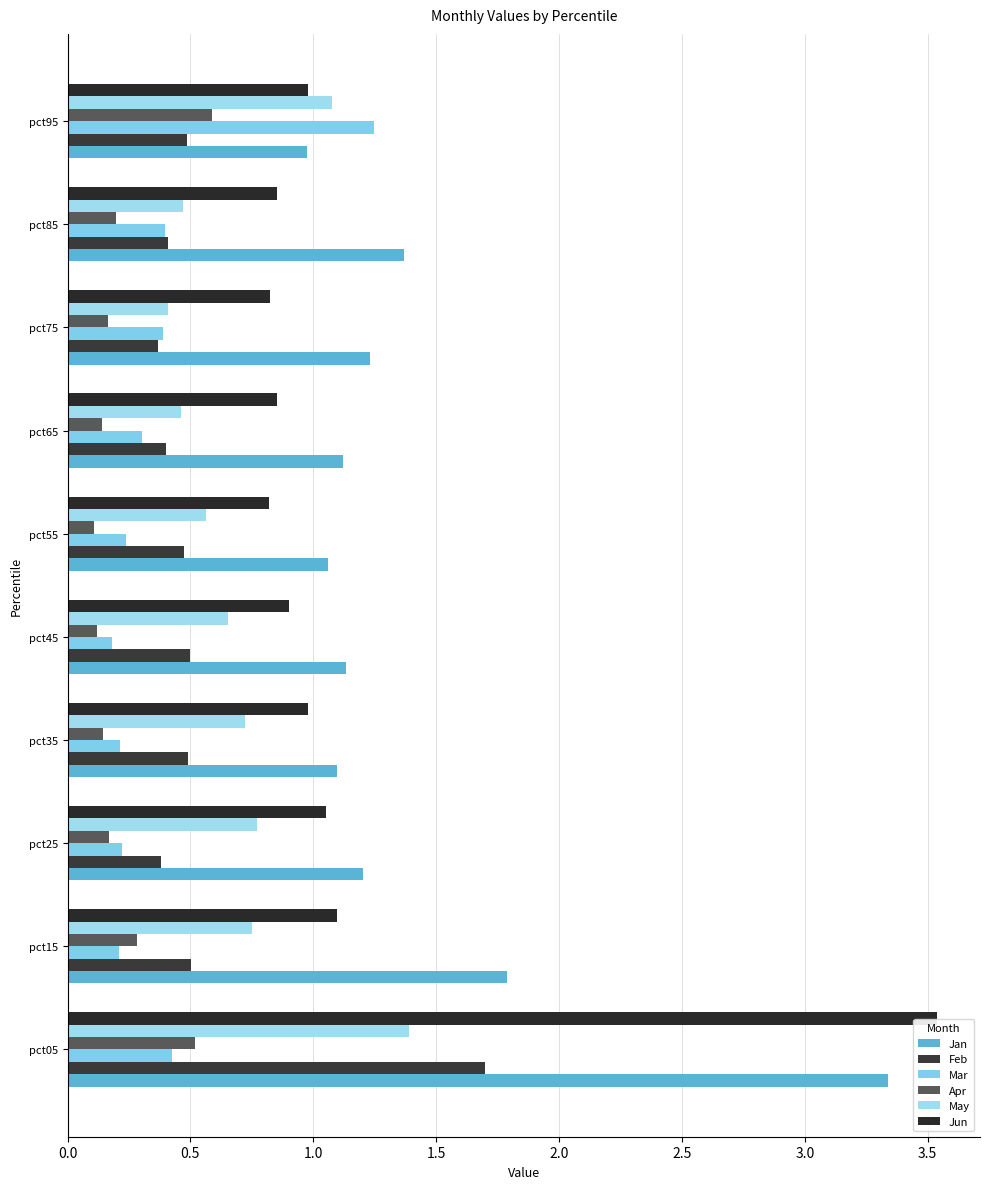

How many distinct data groups are displayed?

6